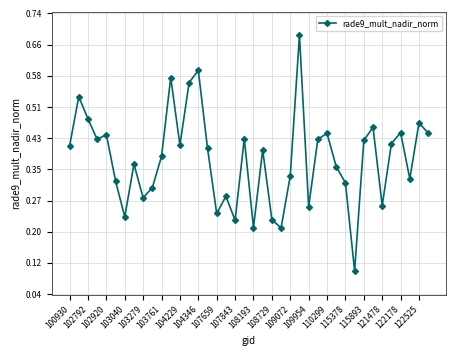

Is this an area chart (filled region under the line)?

No